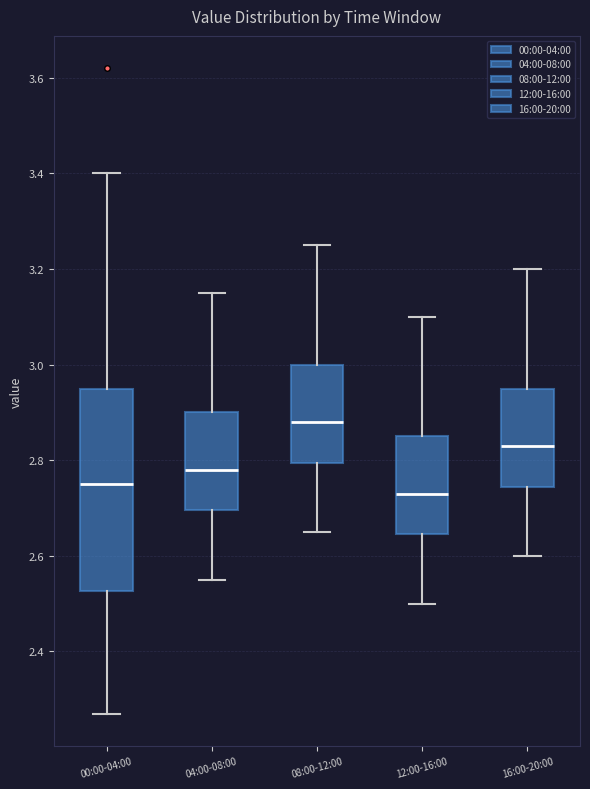

Which box's median line is the highest?

08:00-12:00